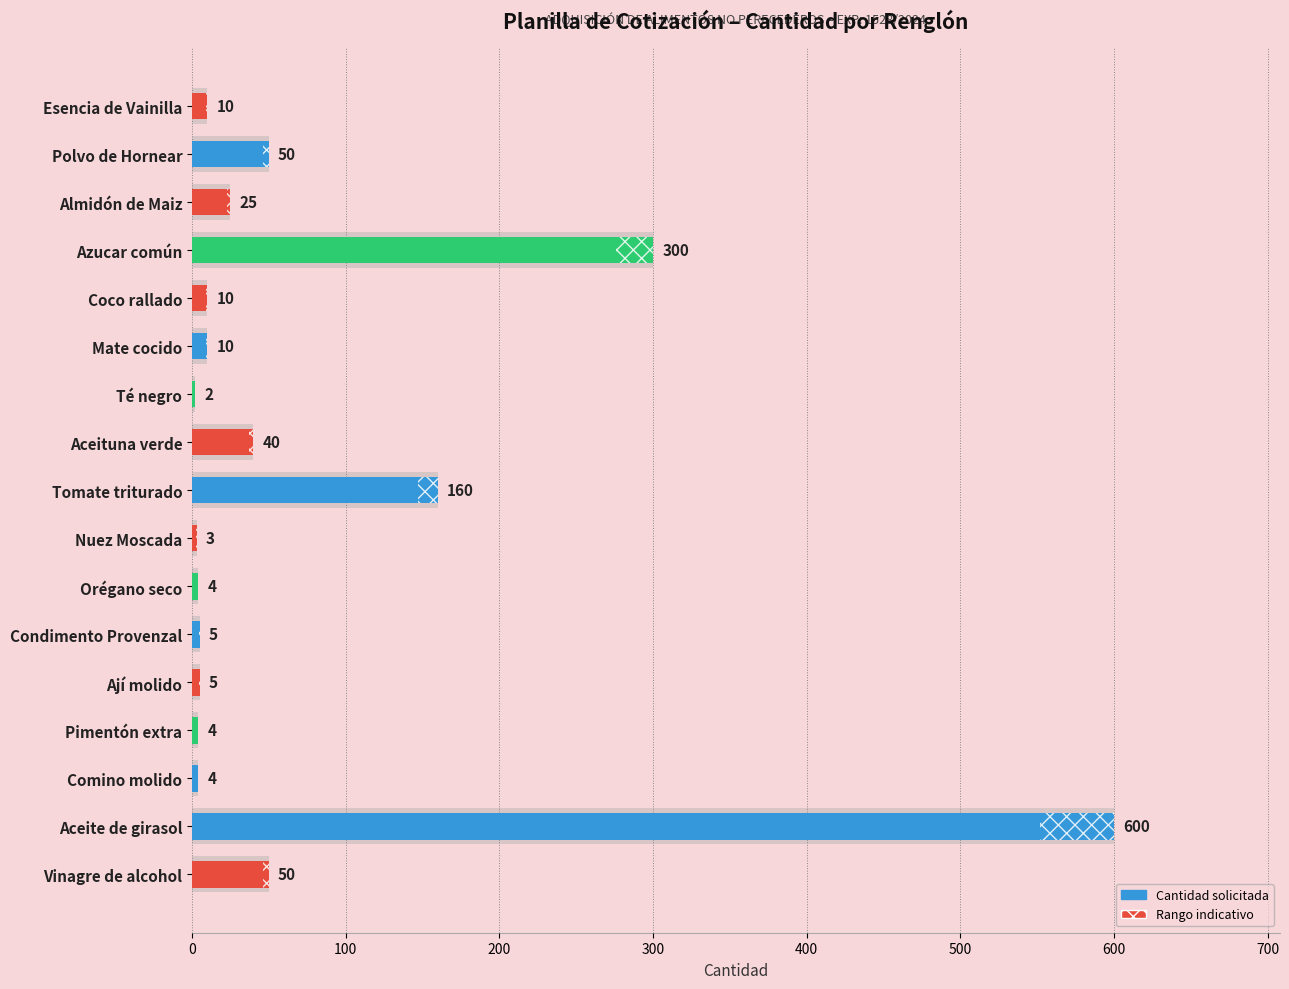

What is the difference between the maximum and minimum values?

598